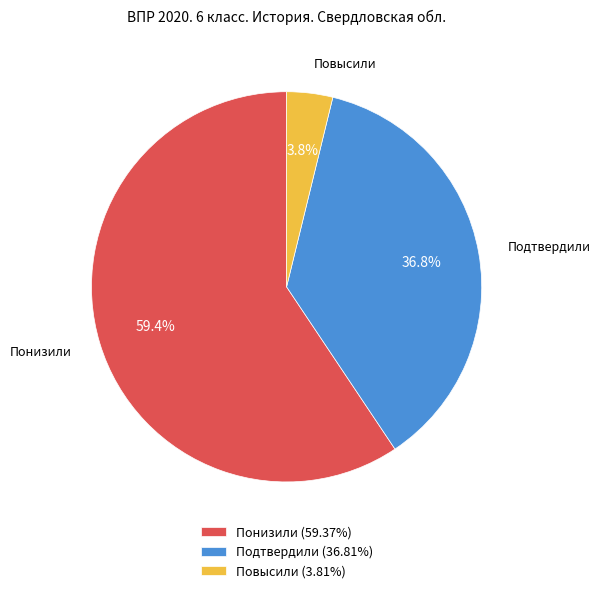

Rank the categories by value from highest to lowest.

Понизили, Подтвердили, Повысили